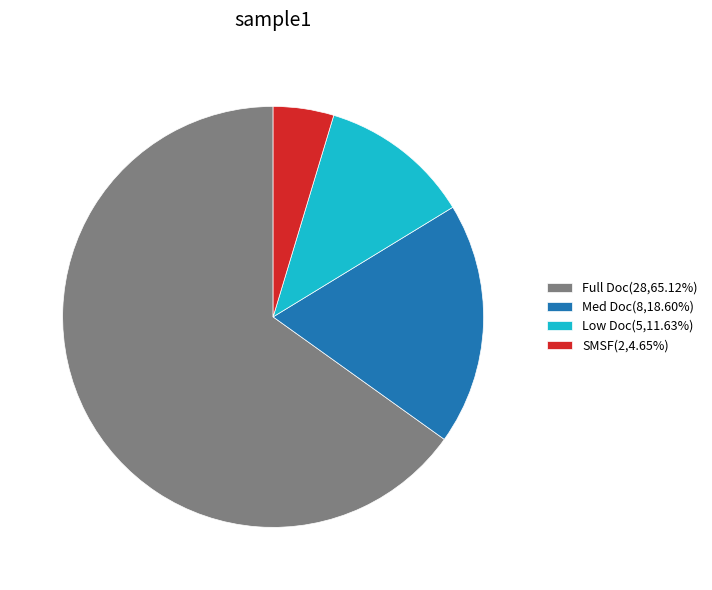

What is the ratio of the value at SMSF(2,4.65%) to the value at Low Doc(5,11.63%)?

0.4